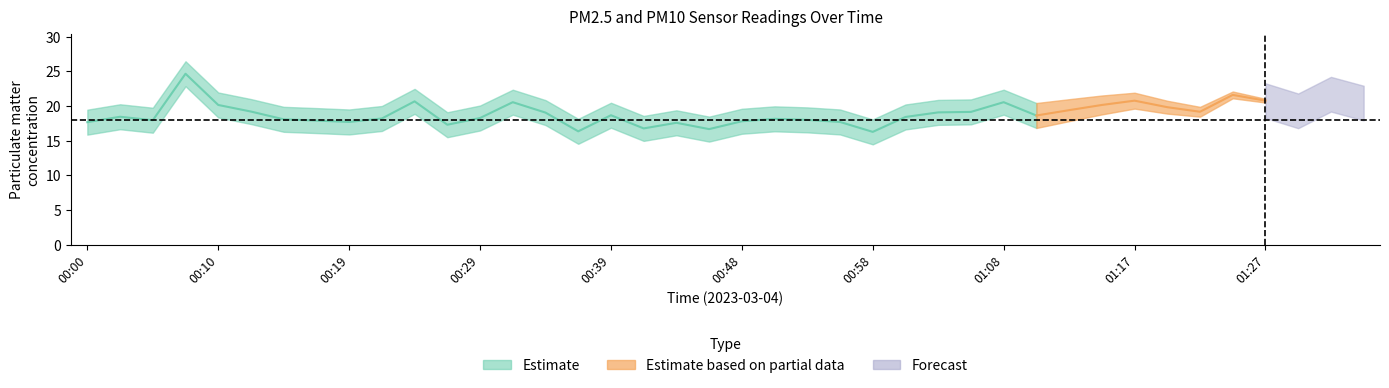

Where is P1 nearest to the value 20?

00:10